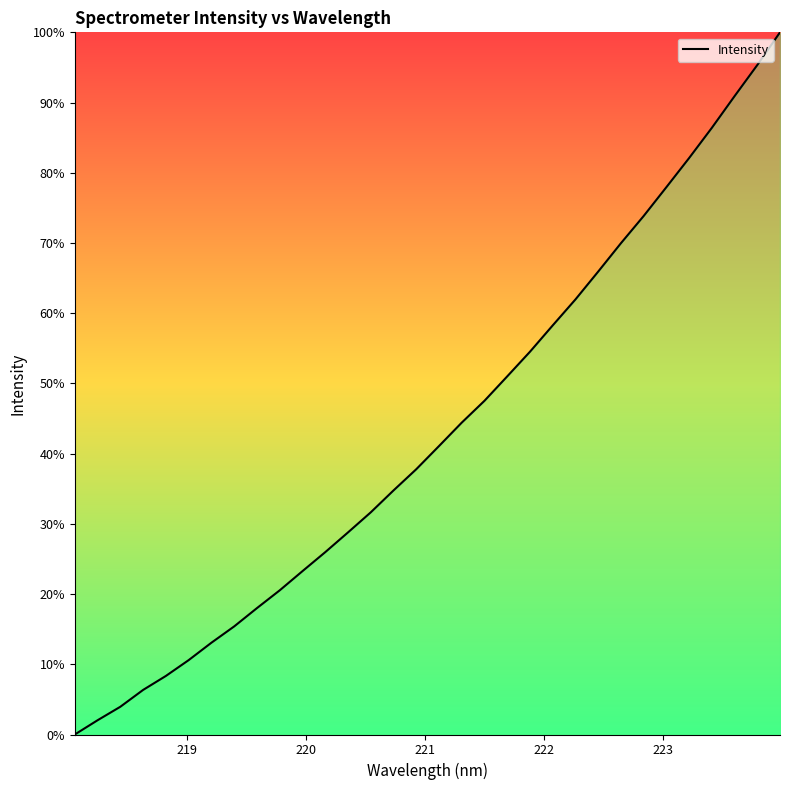

What is the difference between the maximum and minimum values?

100.0